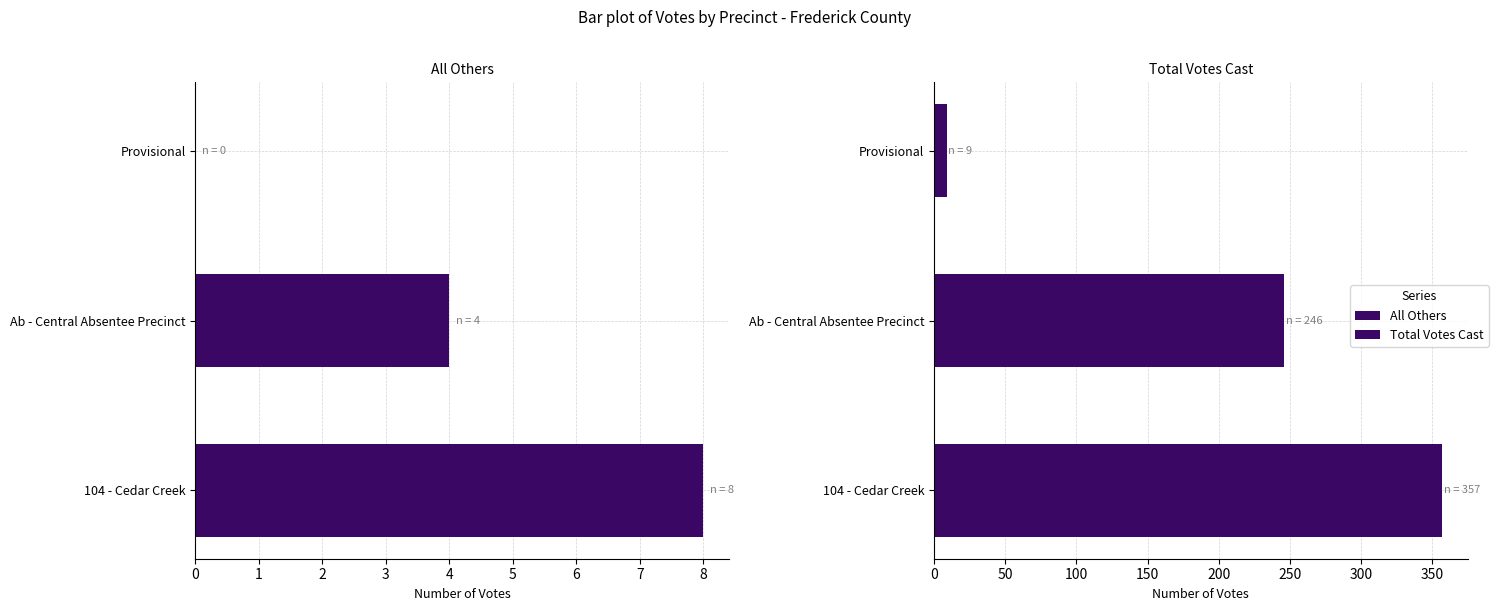

Is it true that All Others equals 5 at Ab - Central Absentee Precinct?

False